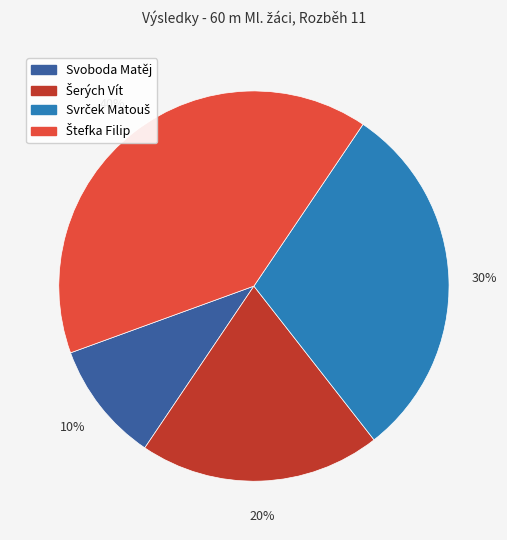

To the nearest percent, what is the difference between the largest and smallest slice percentages?

30%